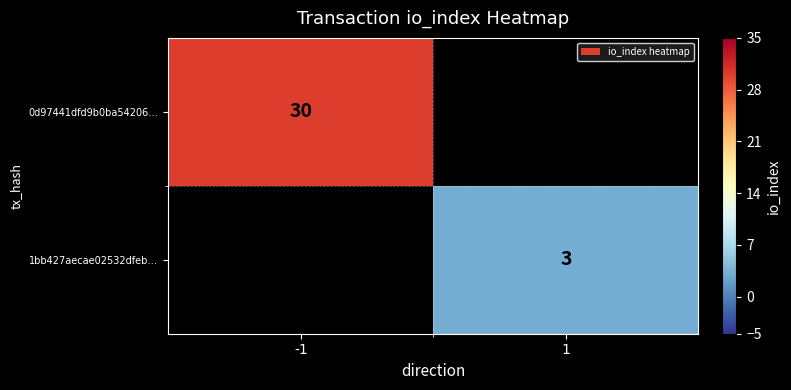

The 1bb427aecae02532dfeb… series shows 1 at 1. True or false?

False